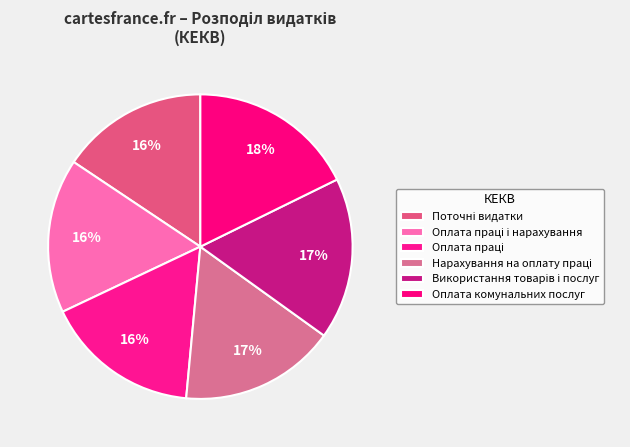

To the nearest percent, what is the average slice percentage?

17%